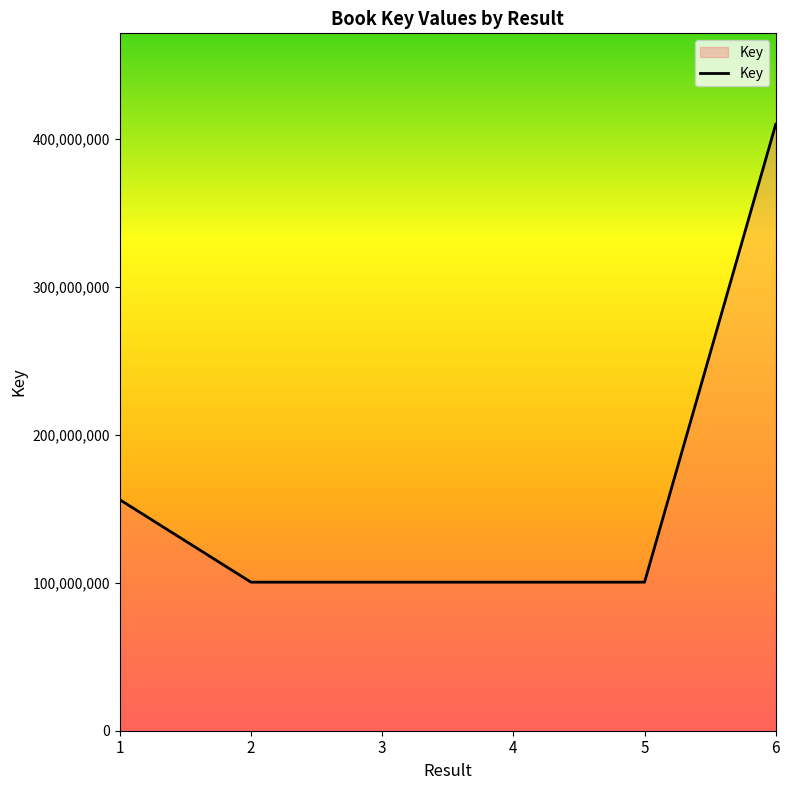

True or false: the data shows 144098431 at 2.

False